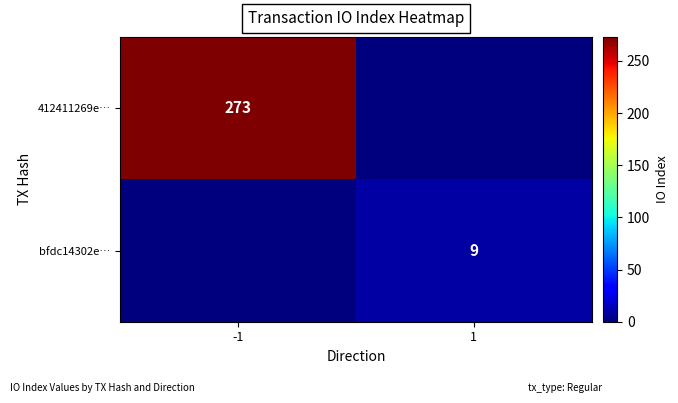

The bfdc14302e… series shows 9 at 1. True or false?

True